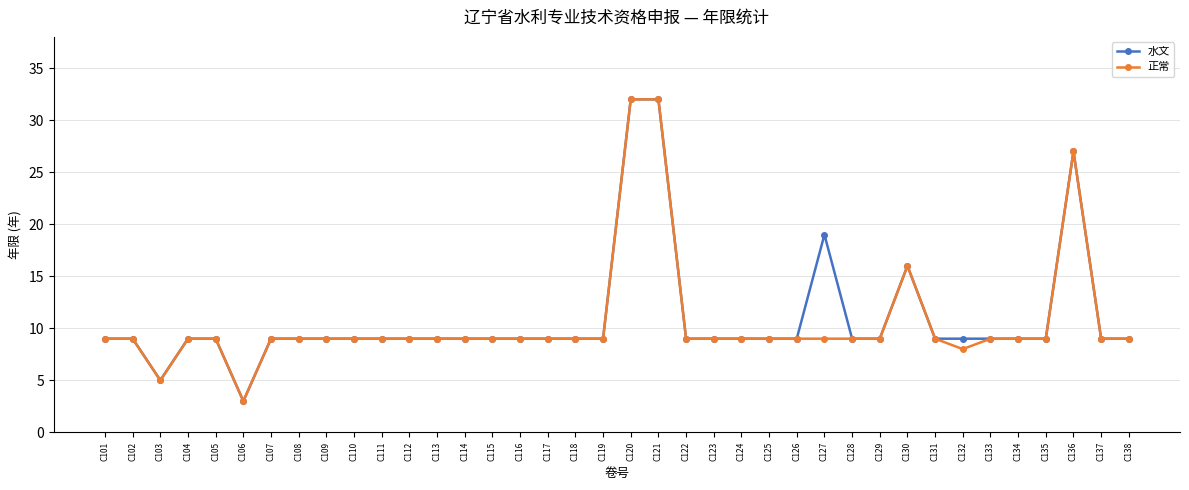

What is the total value across all series at C137?

18